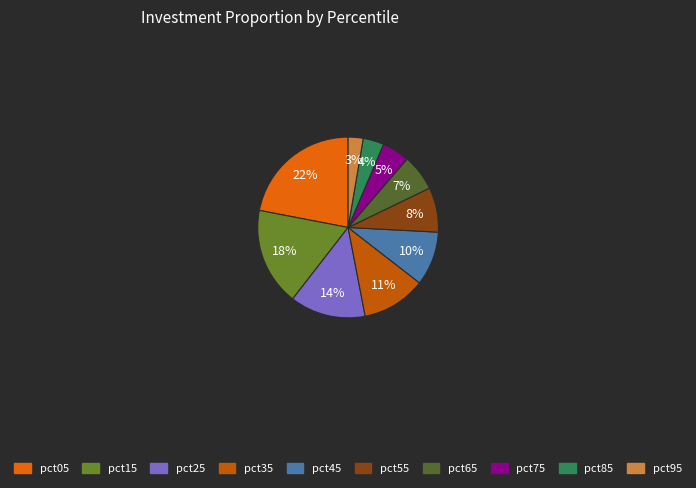

What percentage is the pct75 slice, to the nearest percent?

5%